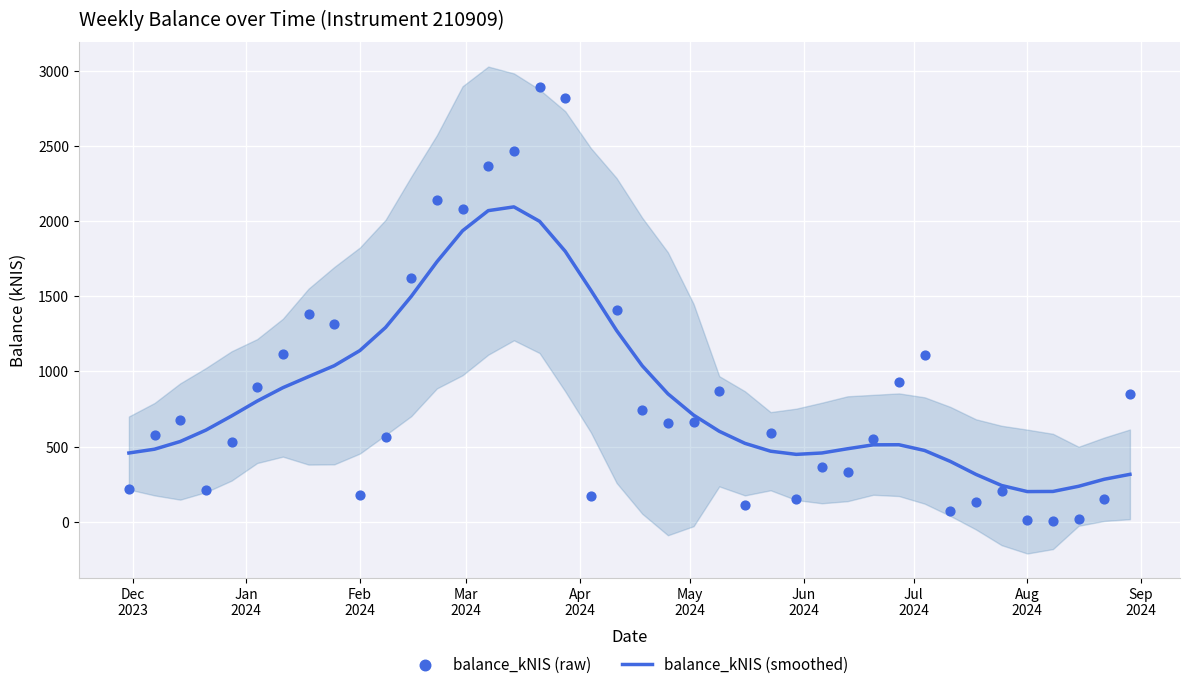

Which series contains the highest Y value?

balance_kNIS (raw)